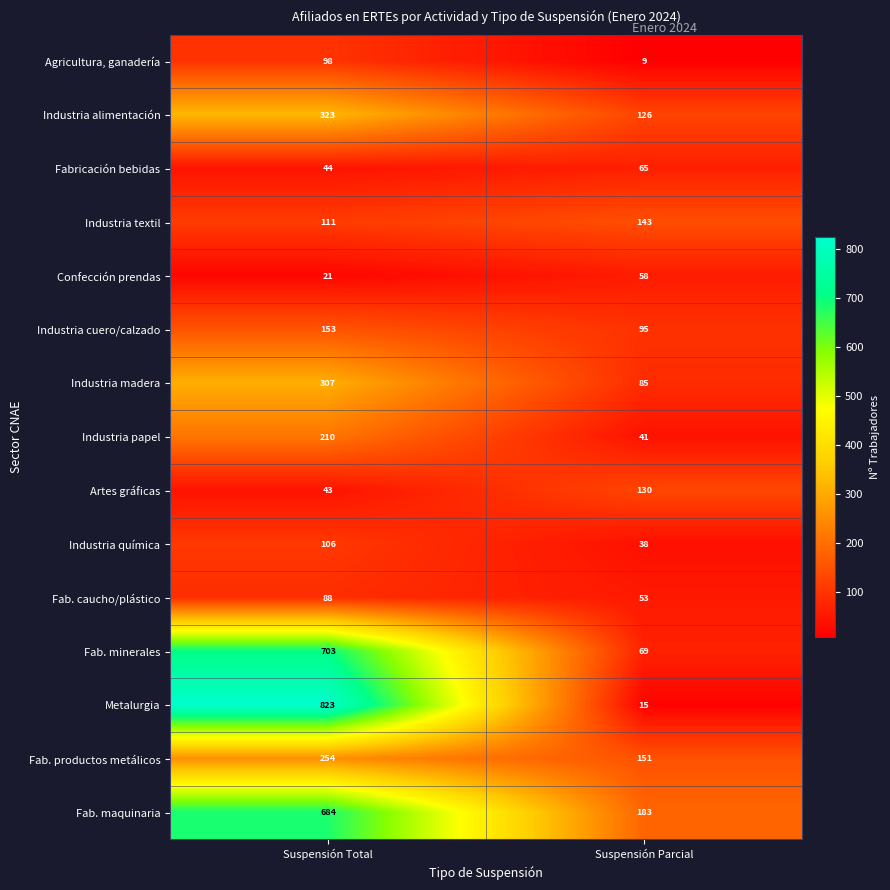

What is the approximate value of Confección prendas at Suspensión Total?

21